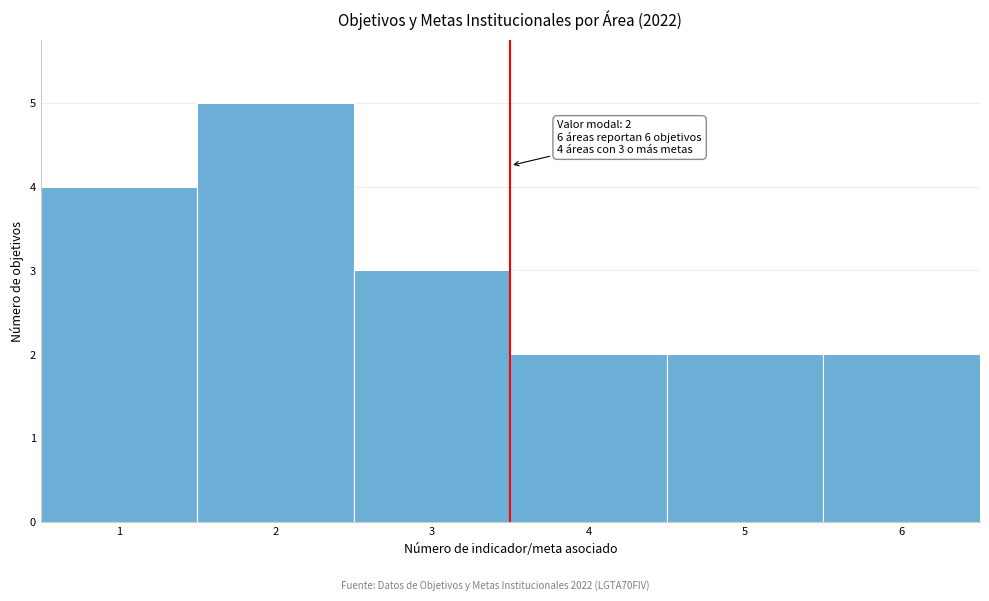

Which range on the x-axis has the tallest bar?

1.5 to 2.5